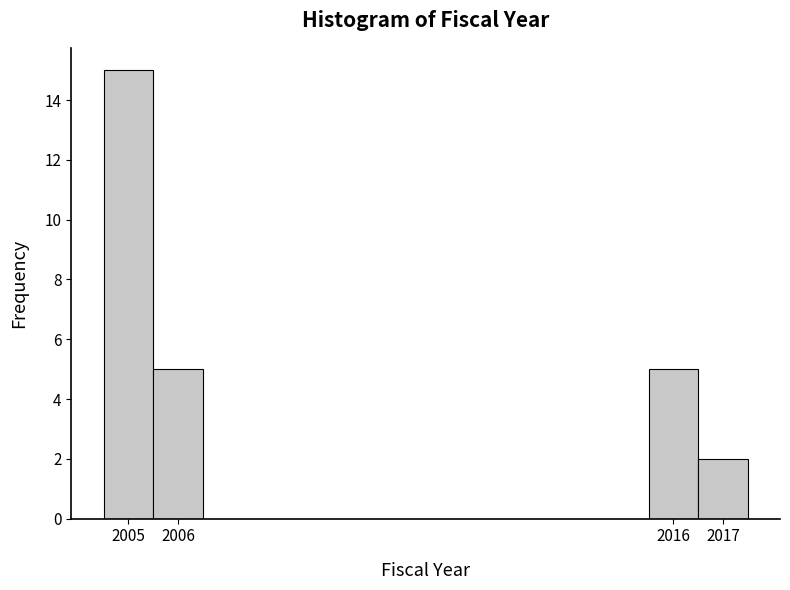

Reading left to right, list every bar in this chart as the range it spans on the x-axis followed by its height. The values are not printed on the chart, so give them approximately, as read against the axis.

2004.5 to 2005.5: 15
2005.5 to 2006.5: 5
2006.5 to 2015.5: 0
2015.5 to 2016.5: 5
2016.5 to 2017.5: 2